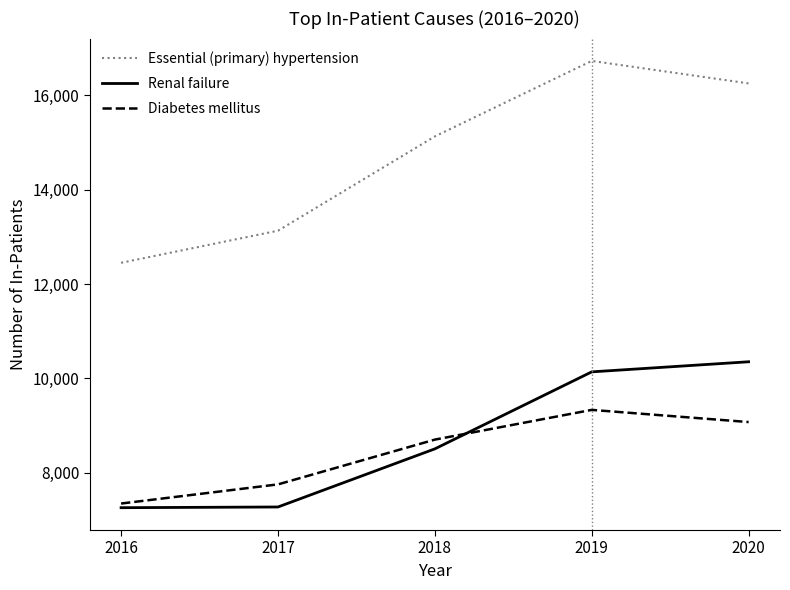

Count the number of categories in the chart.

5